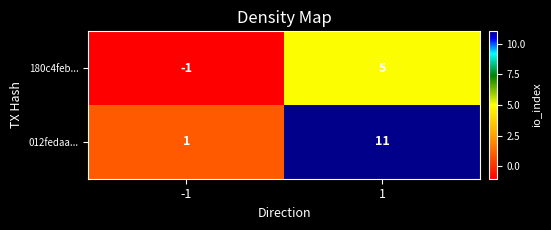

Between -1 and 1, which series saw the biggest shift?

012fedaa...